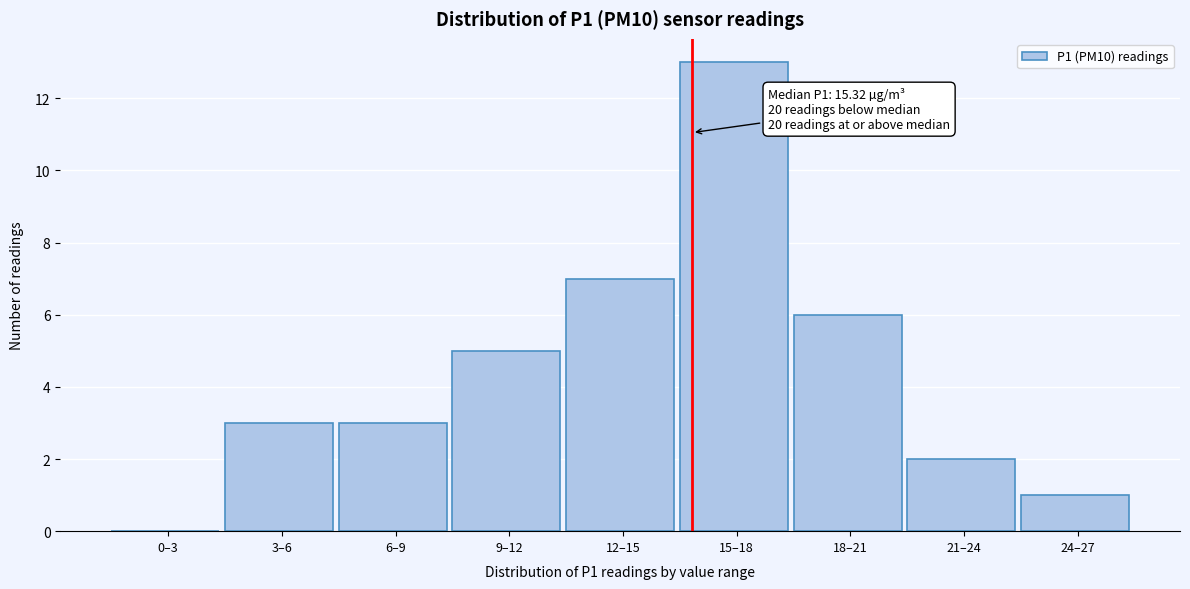

Reading left to right, transcribe all the data shown in this chart.

0–3=0	3–6=3	6–9=3	9–12=5	12–15=7	15–18=13	18–21=6	21–24=2	24–27=1